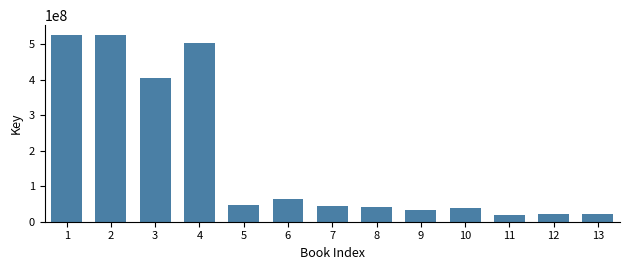

Is it true that the value at 11 is 20283914?

True